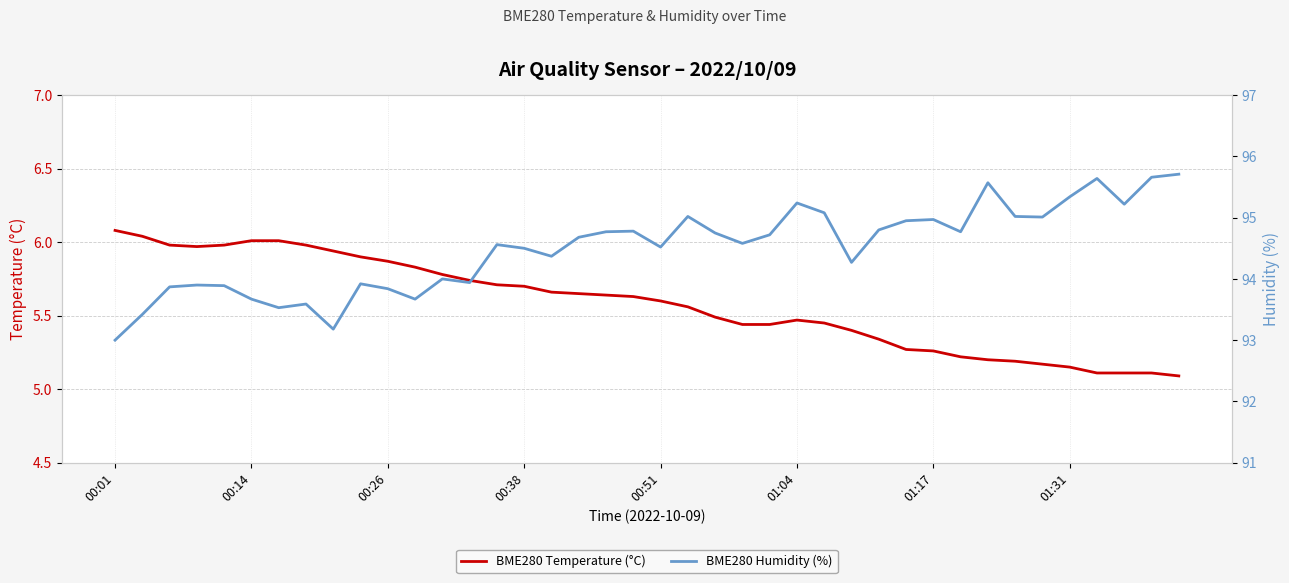

What is the maximum value for BME280 Temperature (°C)?

6.1